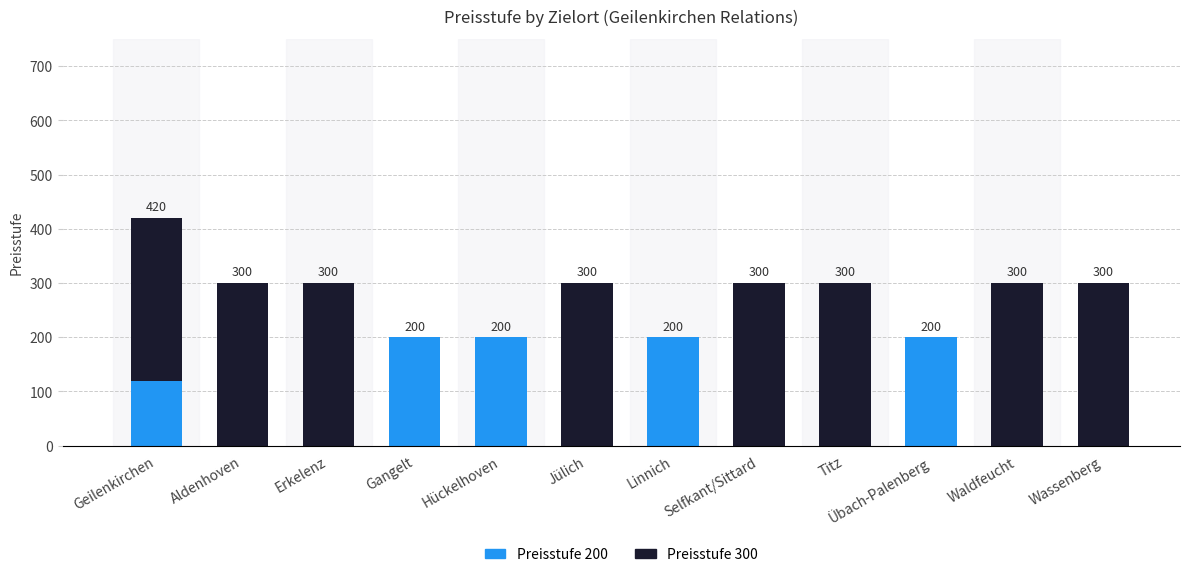

What is the sum of the Preisstufe 200 values at Linnich and Waldfeucht?

200